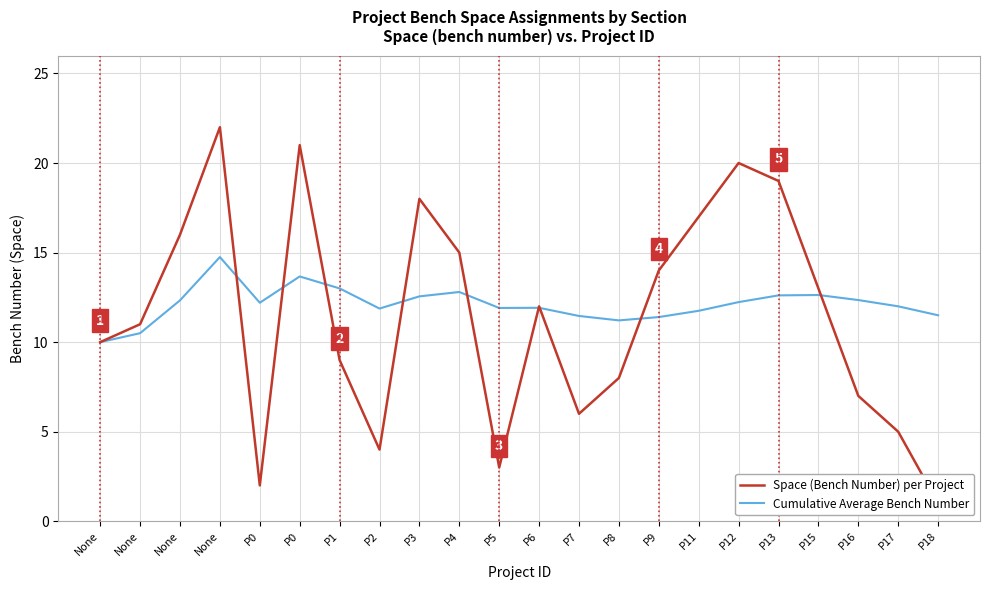

What are all the series names shown in the legend?

Space (Bench Number) per Project, Cumulative Average Bench Number